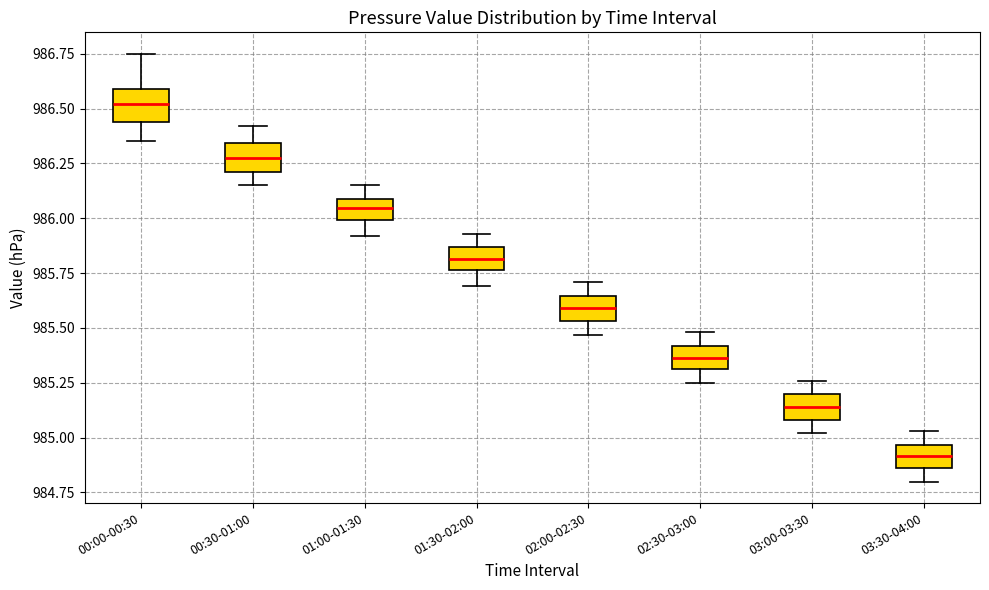

Where does the upper whisker of the box for 00:00-00:30 end on the y-axis? The values are not printed on the chart, so give them approximately, as read against the axis.

986.75